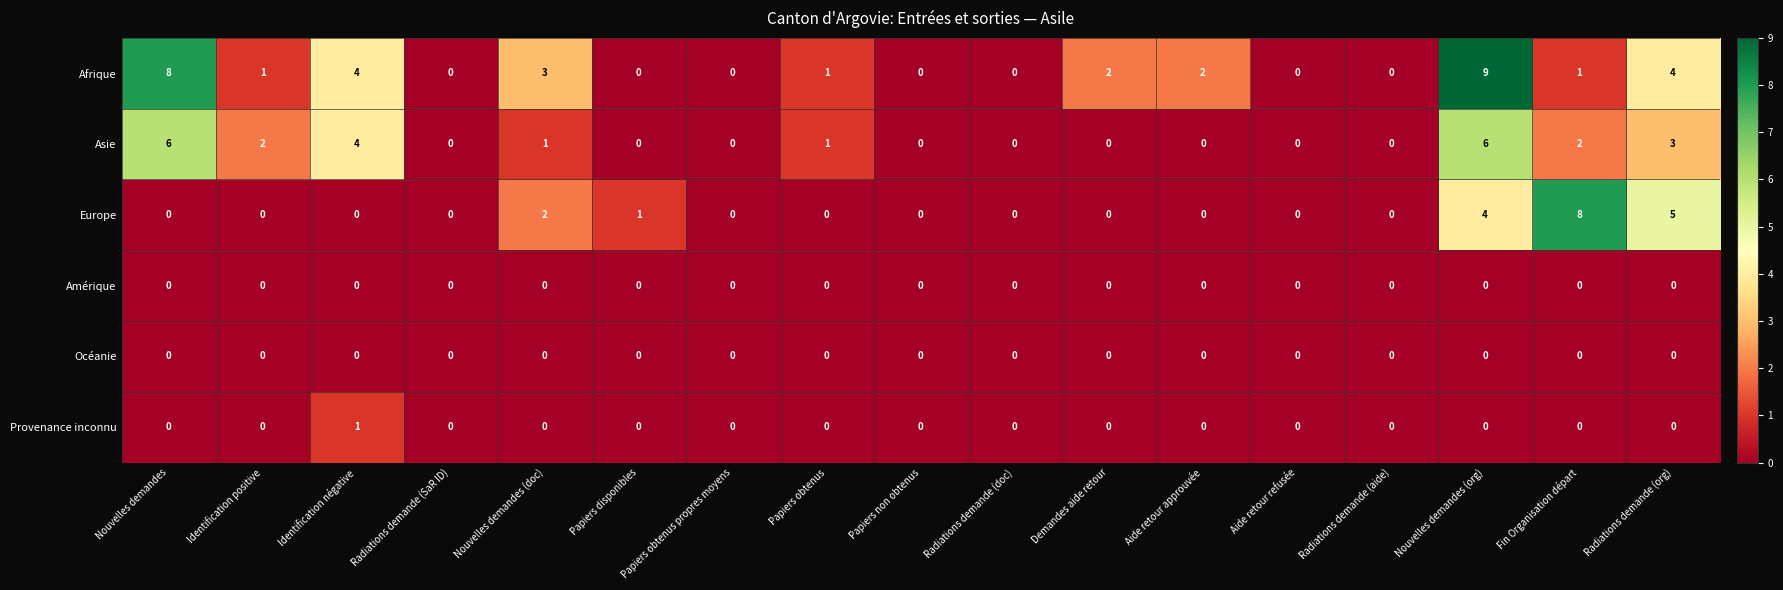

Which series has the largest total across all categories?

Afrique